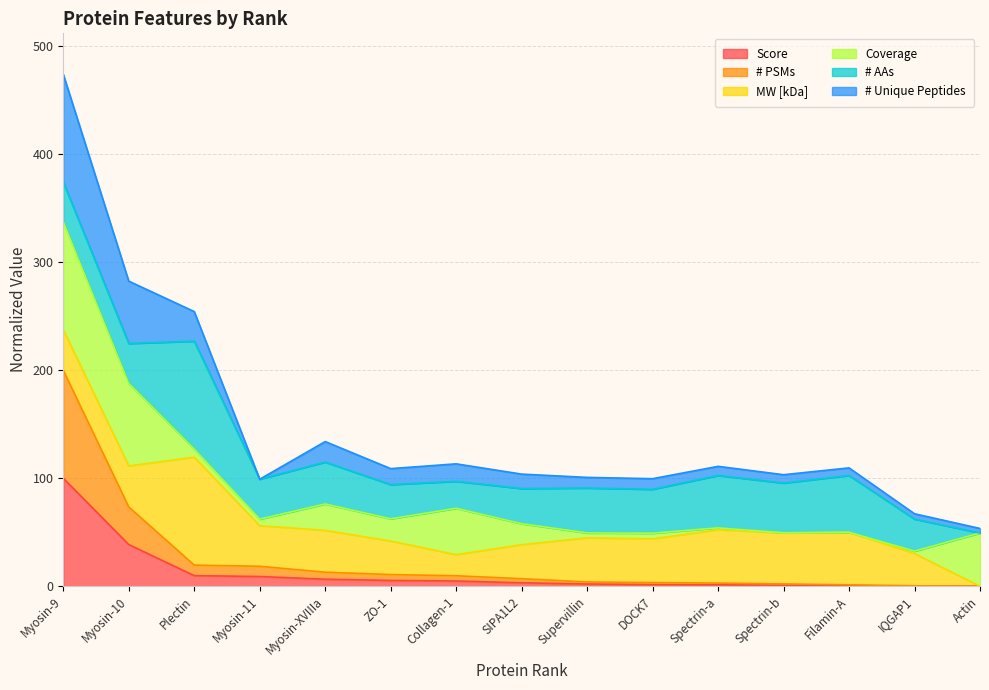

At which category is the sum across all series the highest?

Myosin-9